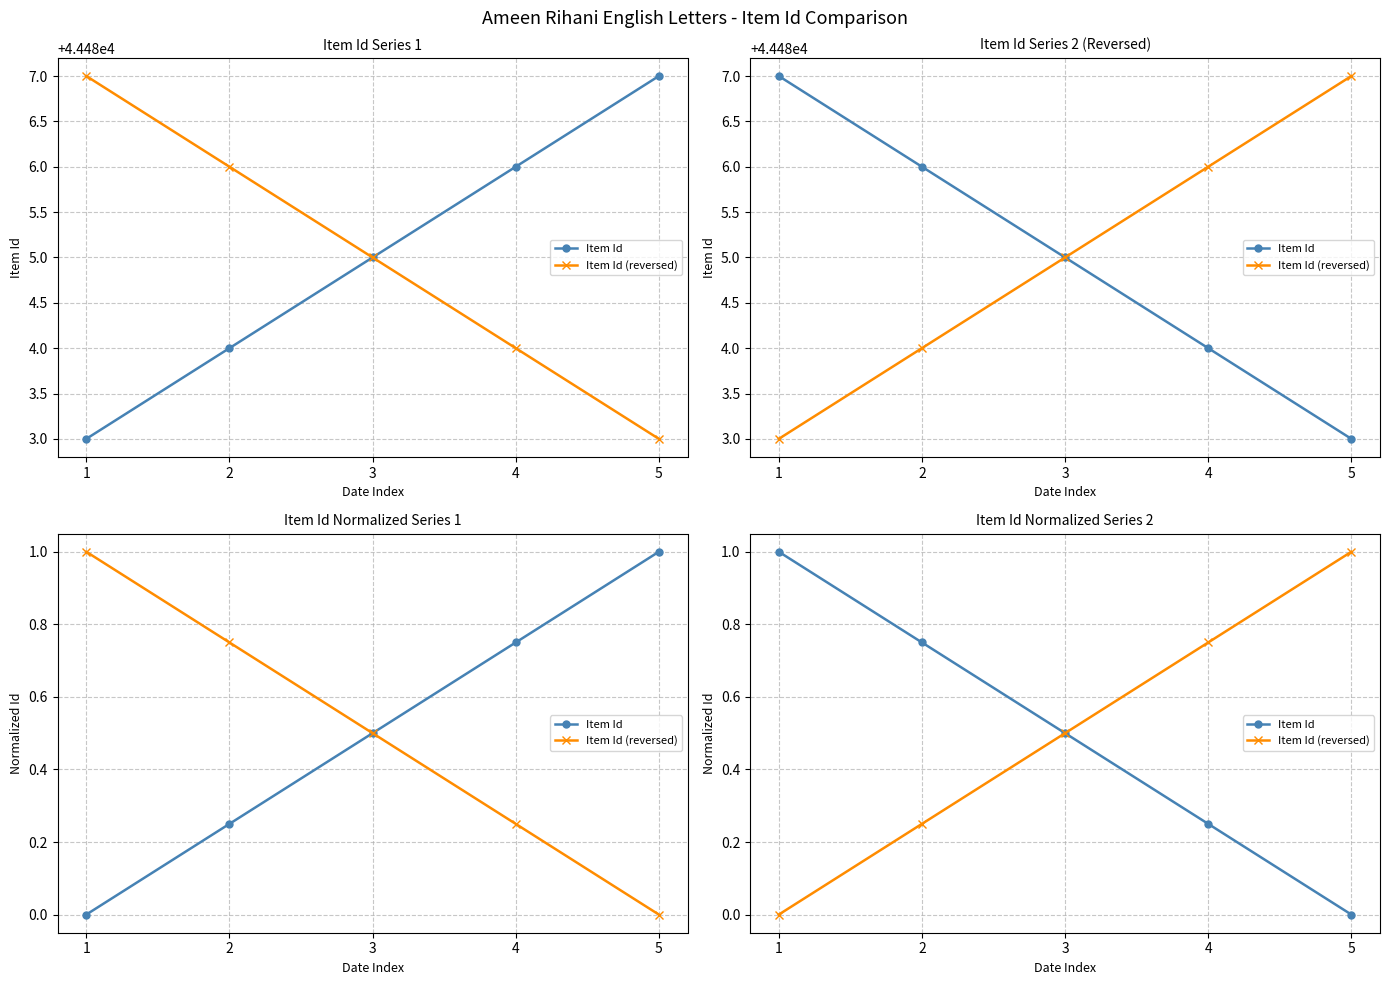

Is it true that Item Id (reversed) equals 0.5 at 3?

True